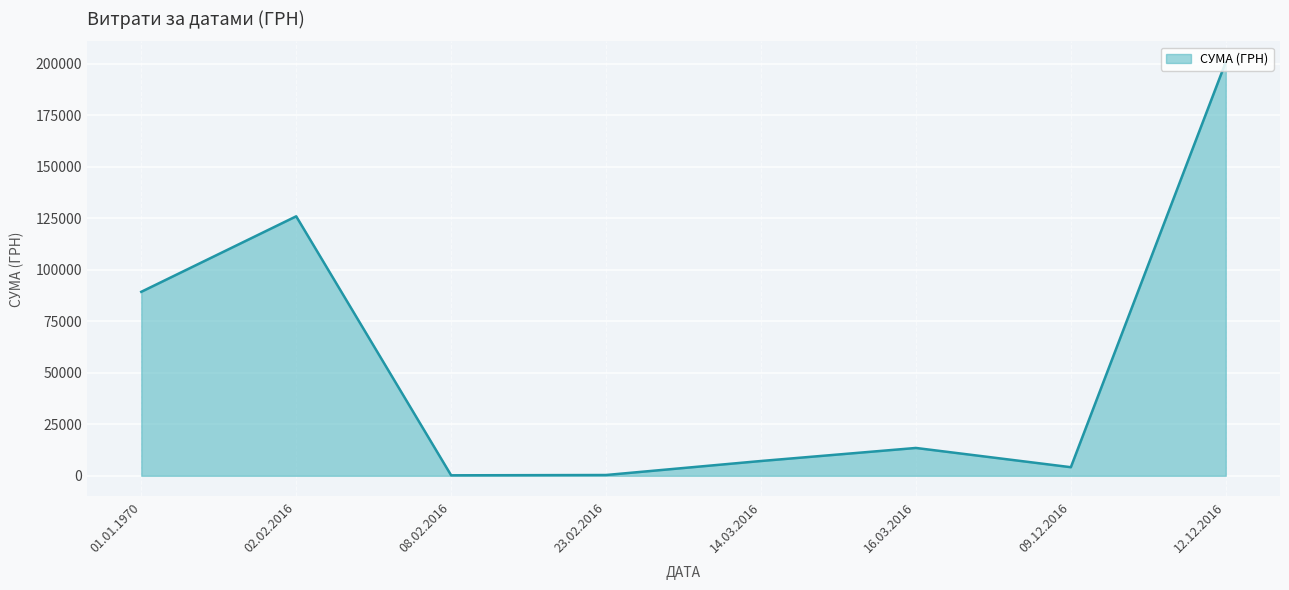

At which label is the value closest to 100561?

01.01.1970